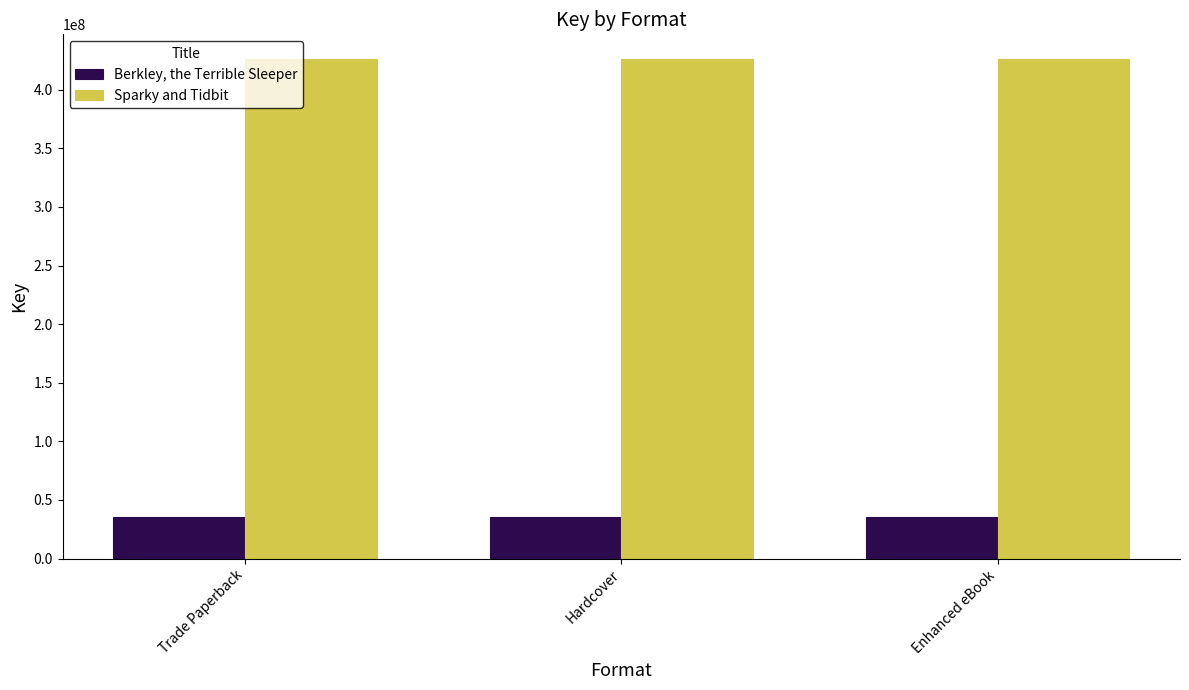

Reading right to left, extract all data points from this chart.

Berkley, the Terrible Sleeper: Enhanced eBook=35102725	Hardcover=35102725	Trade Paperback=35102725
Sparky and Tidbit: Enhanced eBook=425907147	Hardcover=425907147	Trade Paperback=425907147